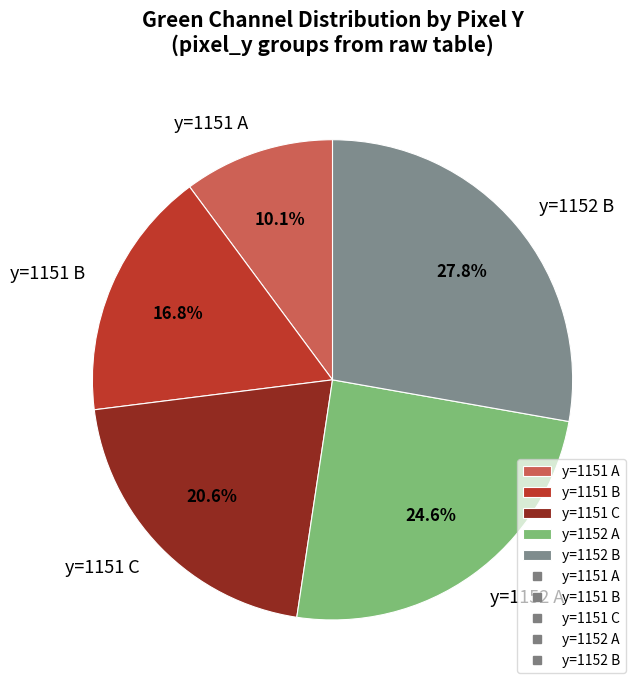

Approximately how many times larger is the value at y=1151 C compared to y=1152 A?

0.8